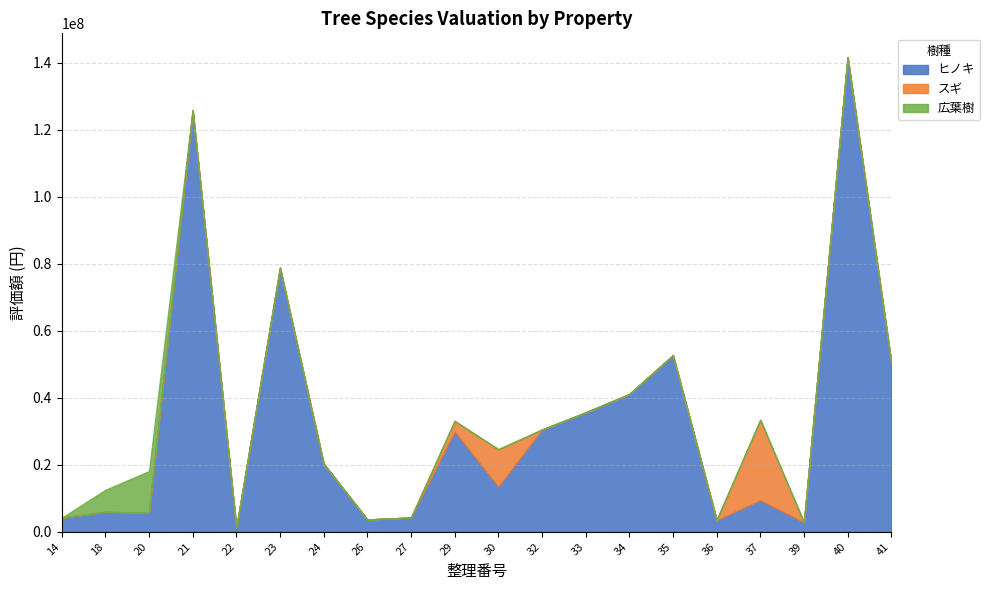

Where is the first local maximum for ヒノキ?

18